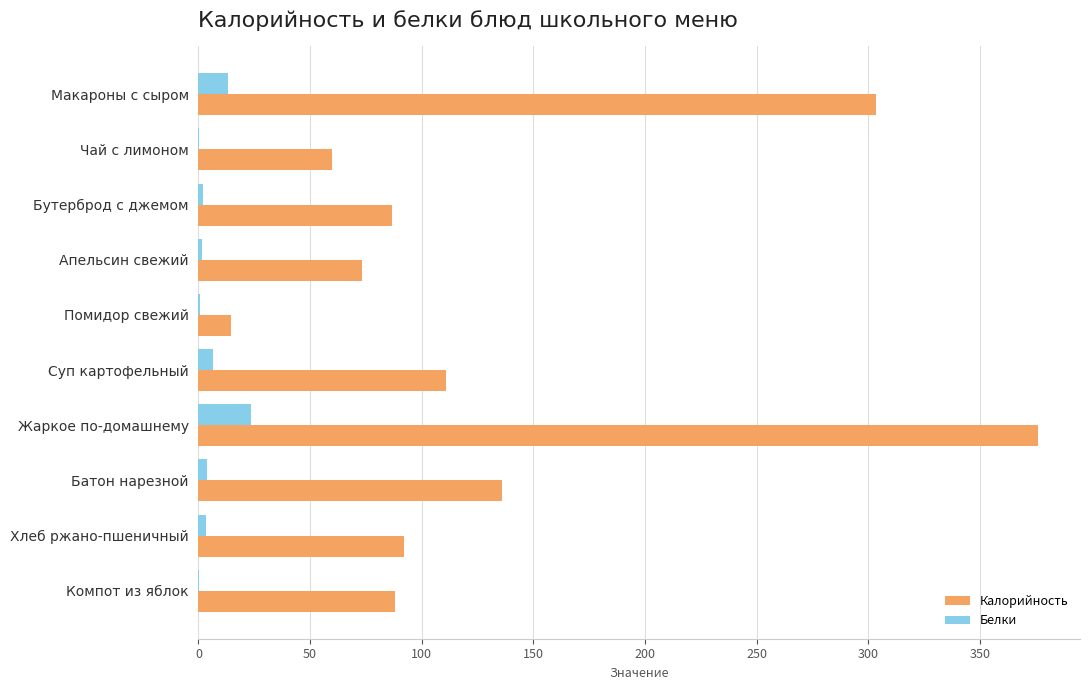

The Калорийность series shows 140.5 at Хлеб ржано-пшеничный. True or false?

False